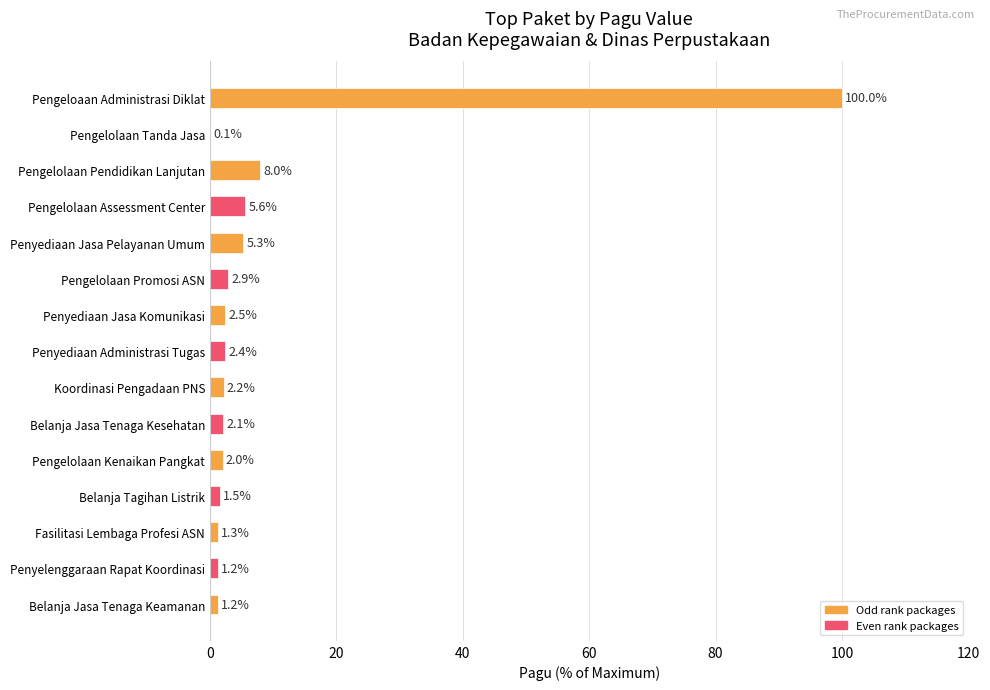

What is the sum of the values at Pengelolaan Tanda Jasa and Penyelenggaraan Rapat Koordinasi?

1.3